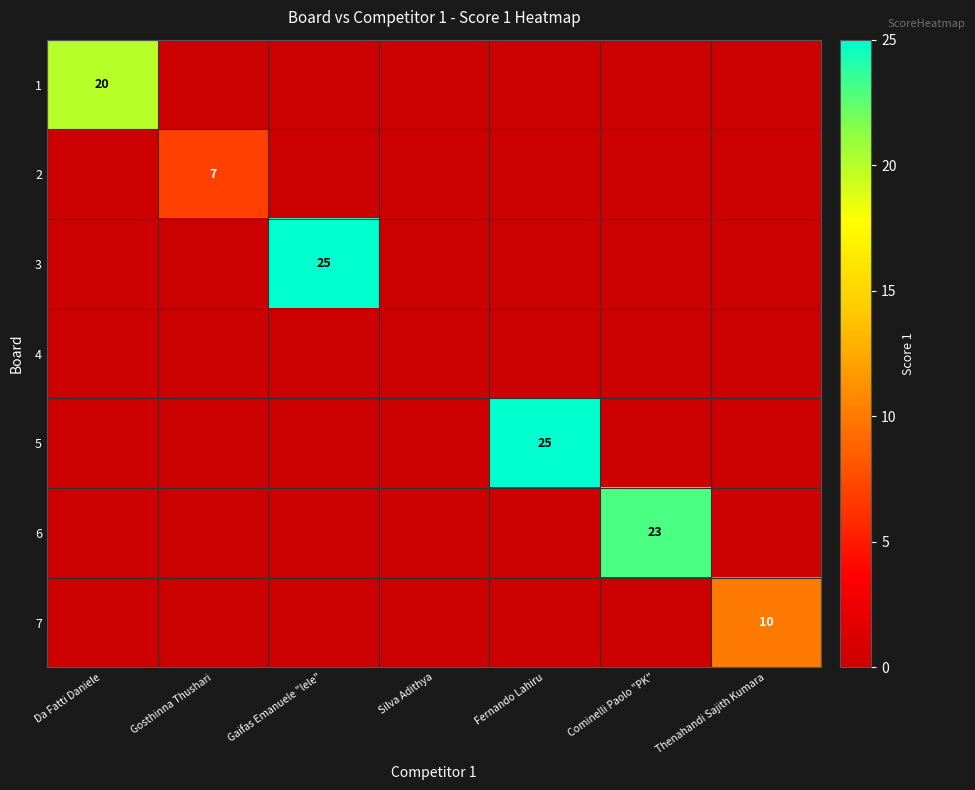

What is the total value across all series at Thenahandi Sajith Kumara?

10